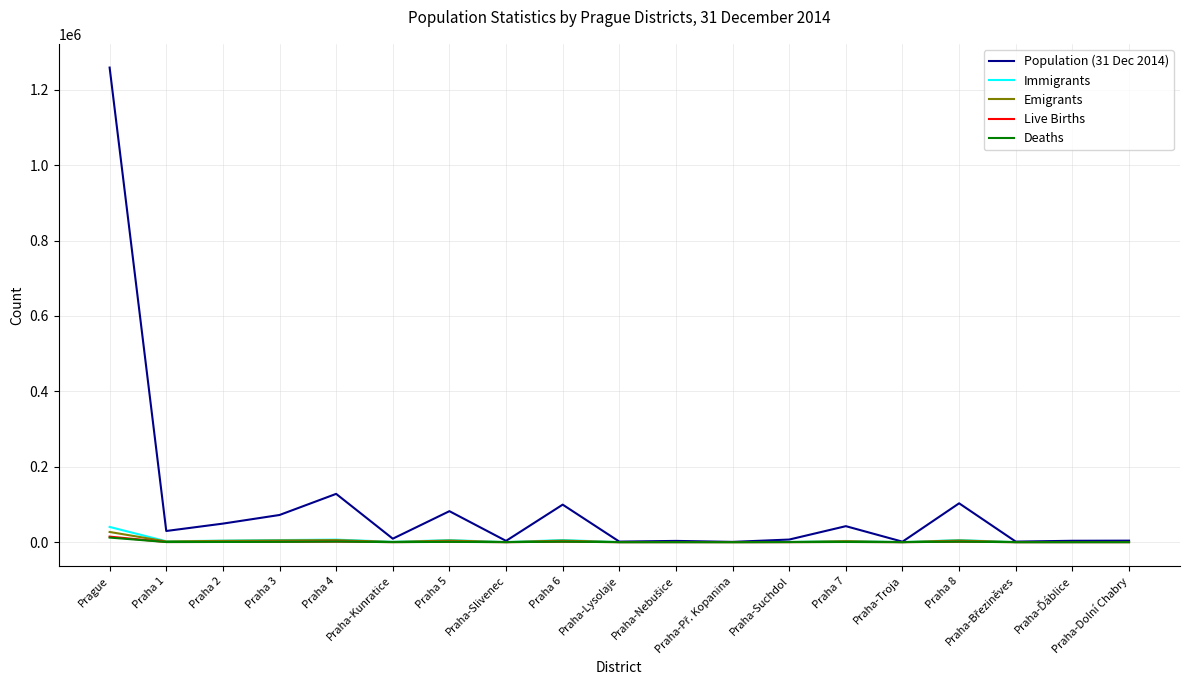

Which series has the widest spread of values?

Population (31 Dec 2014)